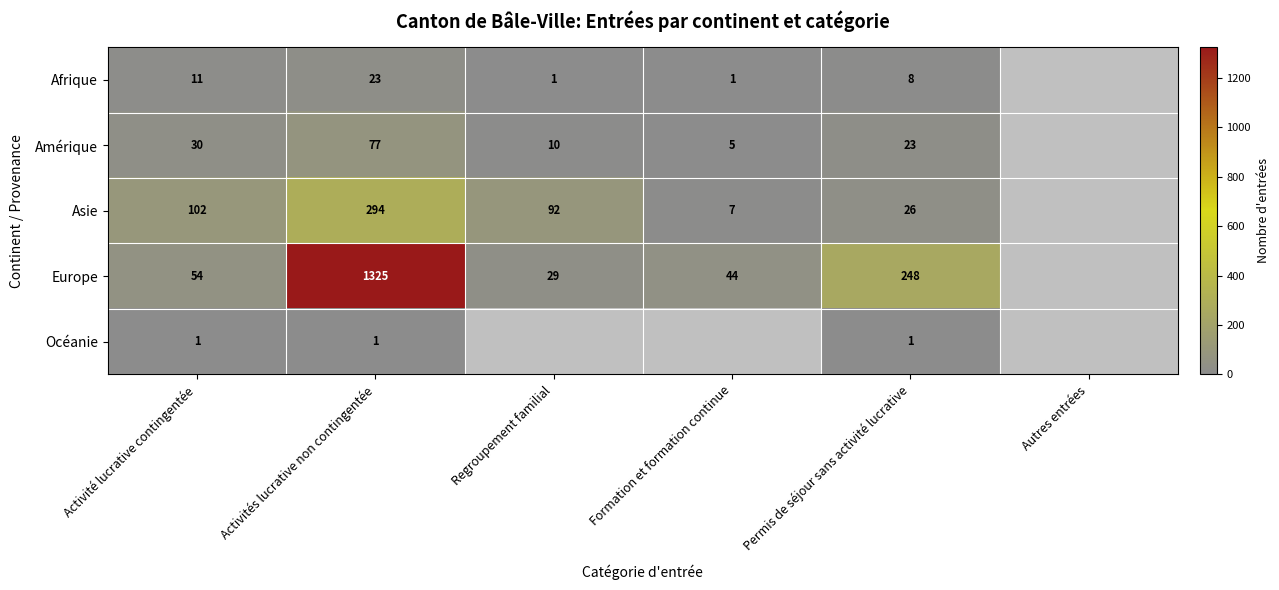

At Permis de séjour sans activité lucrative, list the series in order from smallest to largest.

Océanie, Afrique, Amérique, Asie, Europe